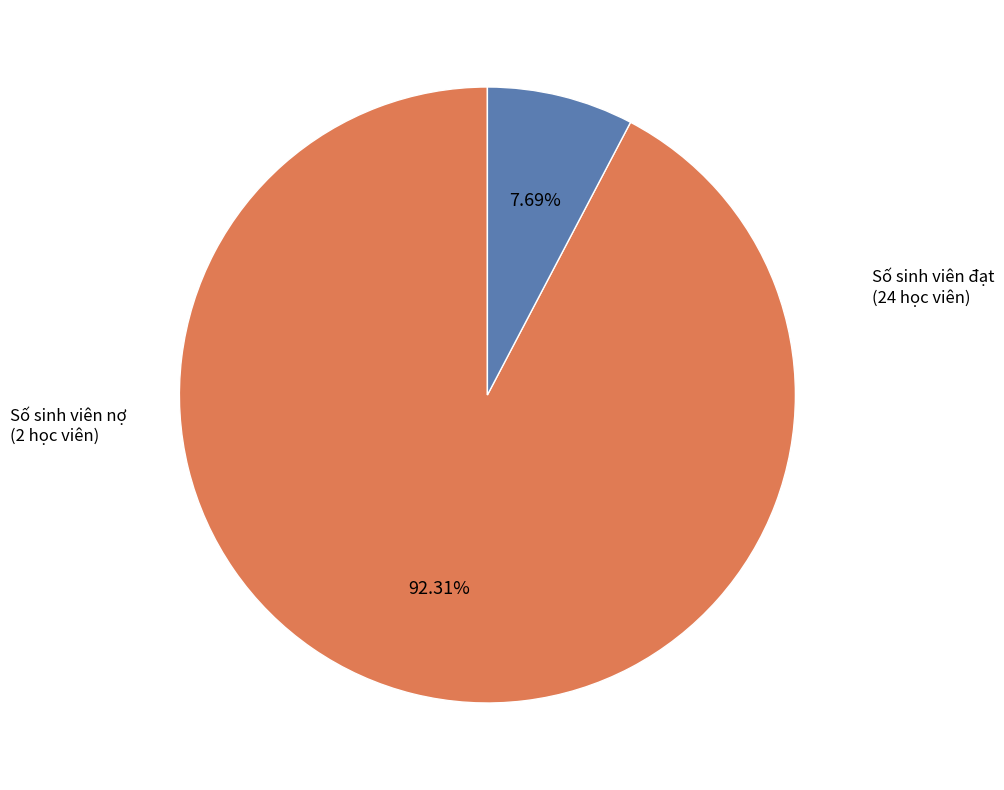

Is there any slice that represents more than half of the pie?

Yes